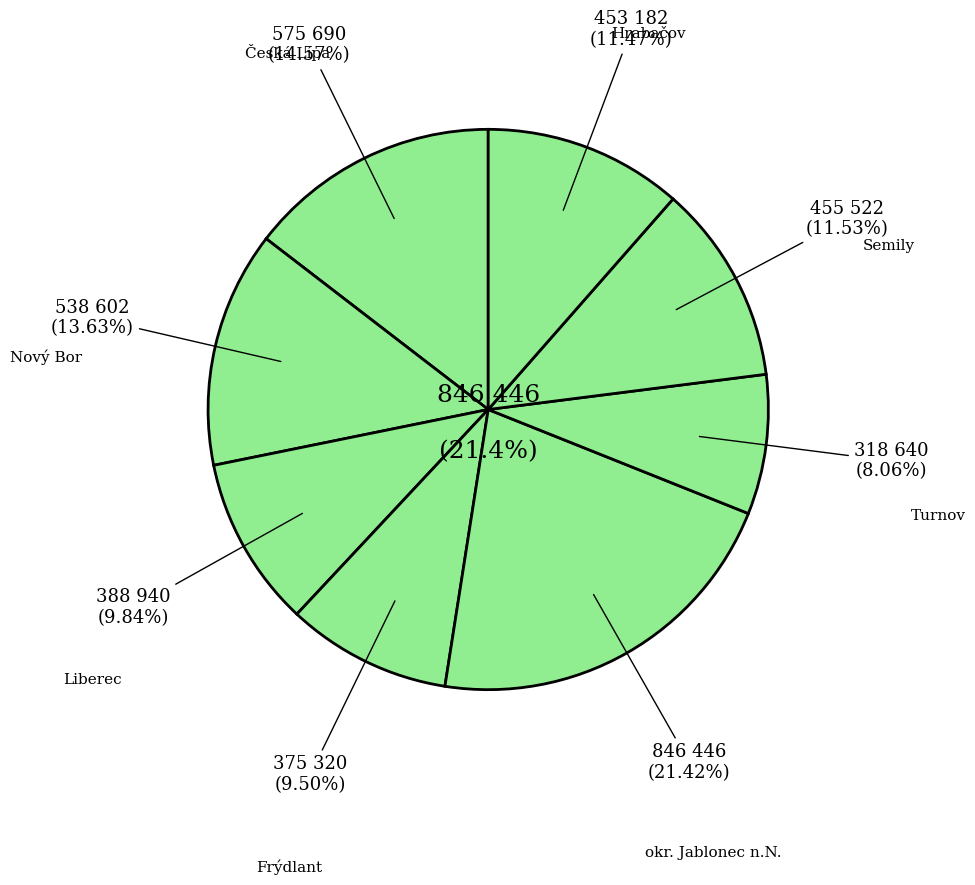

What percentage is NOT represented by Česká Lípa?

85.4%